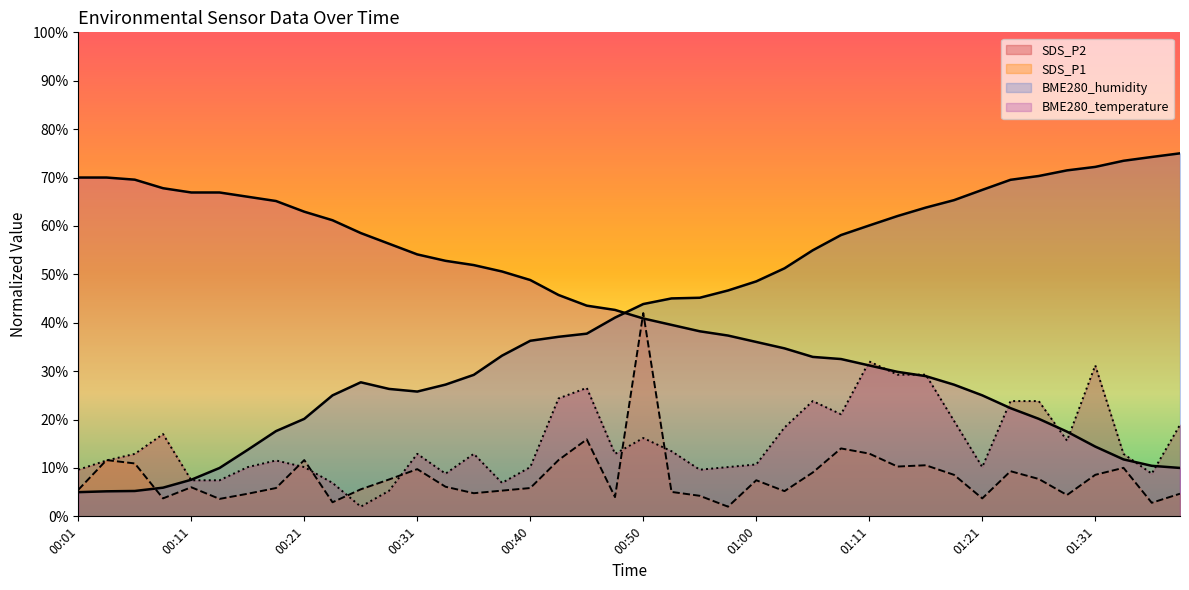

What is the value of the BME280_temperature point at the 5th from the left?

66.9